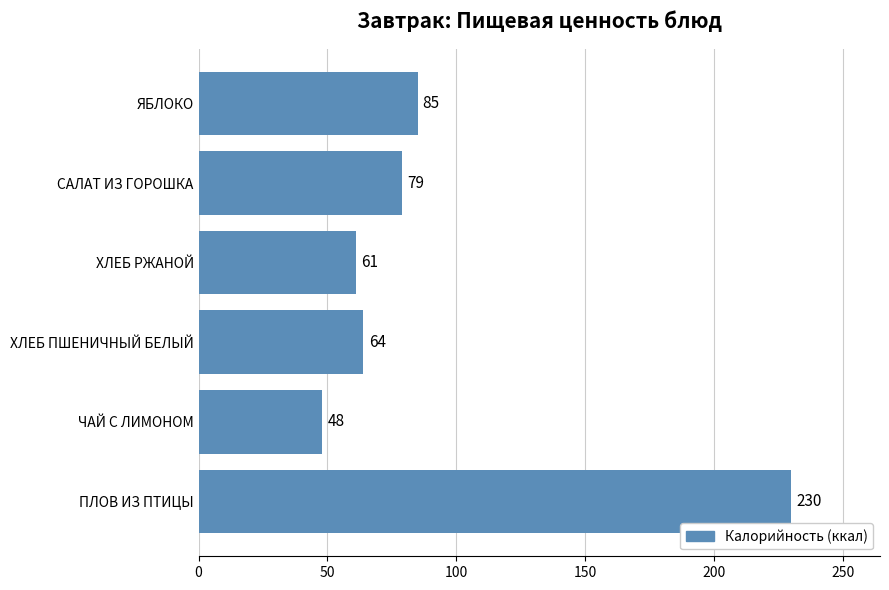

What is the minimum value shown in the chart?

48